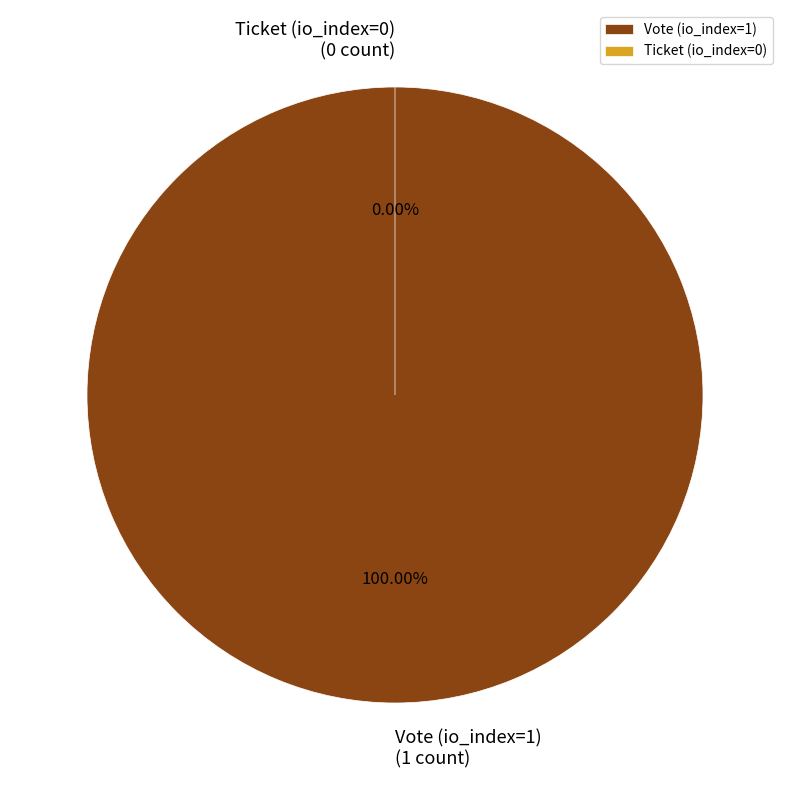

Which category has the biggest portion of the pie?

Vote (io_index=1)